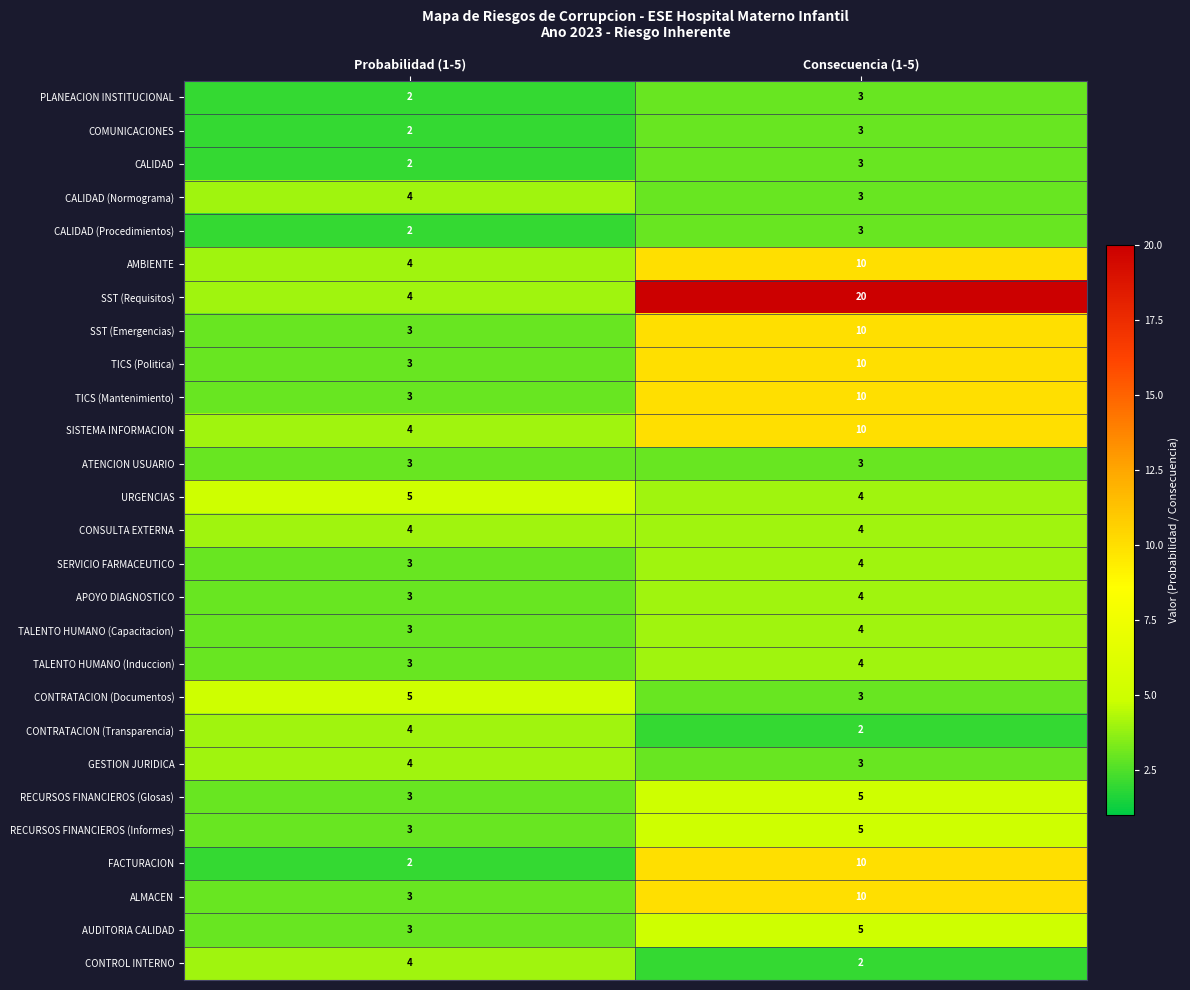

Count the number of data series in this chart.

27